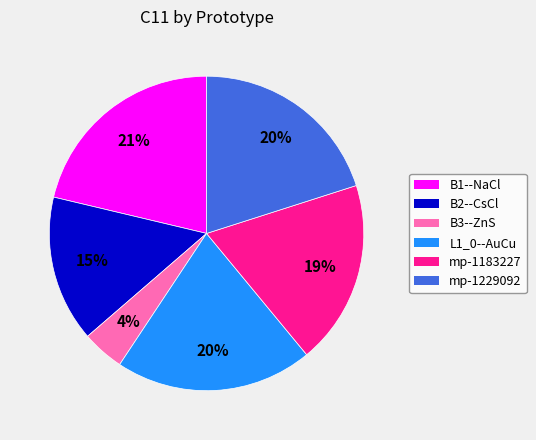

Does any single category account for the majority?

No